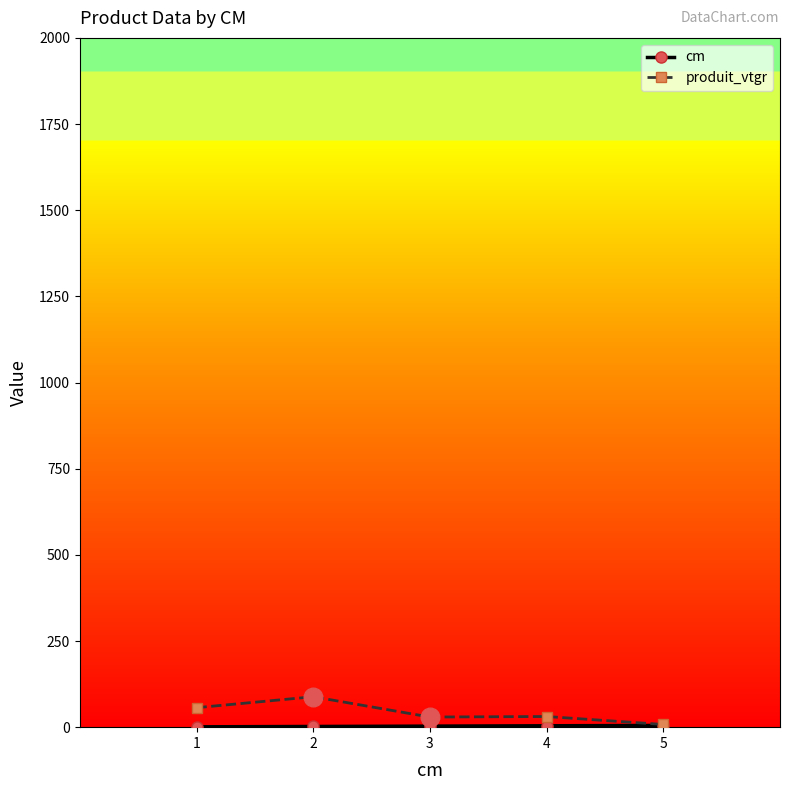

What is the total value across all series at 4?

34.9